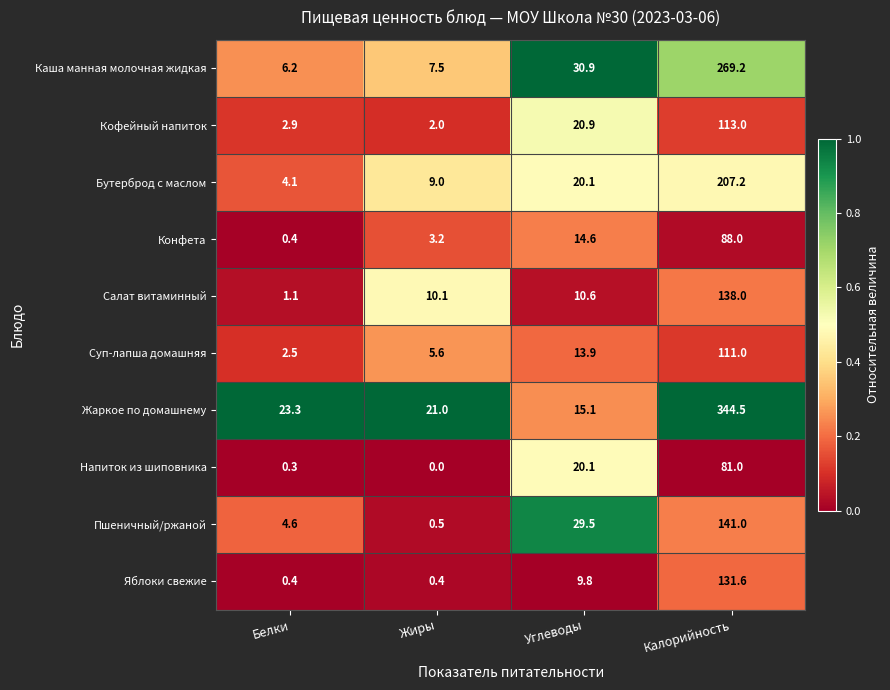

Is it true that Бутерброд с маслом equals 6.6 at Белки?

False